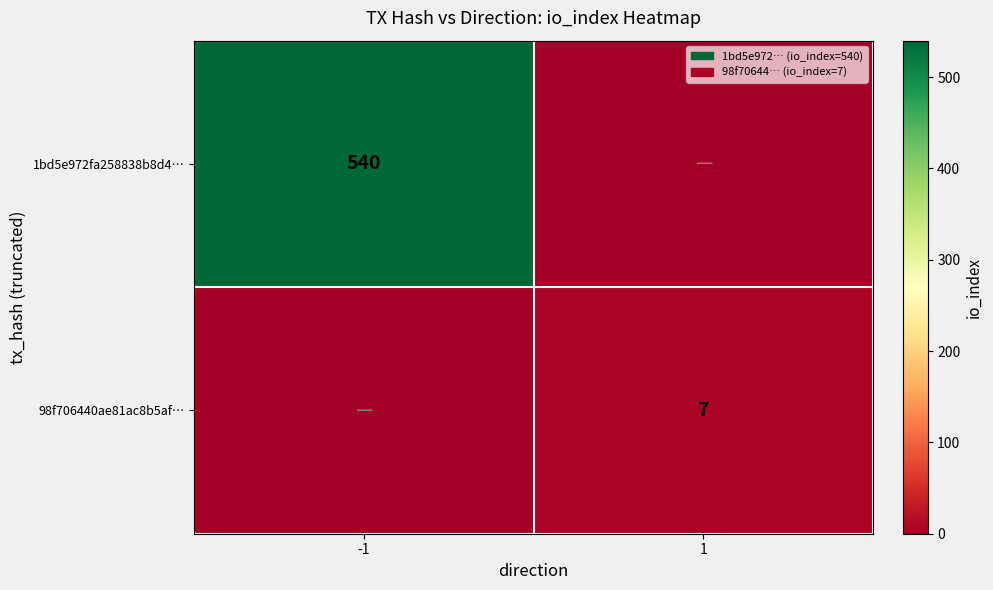

The 1bd5e972fa258838b8d4… series shows 540 at -1. True or false?

True